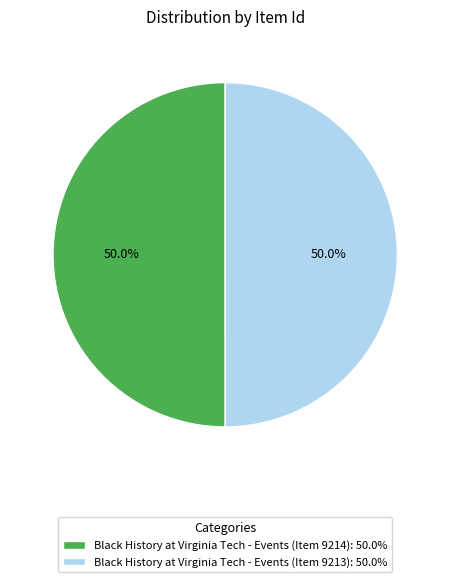

How many segments does this pie chart have?

2